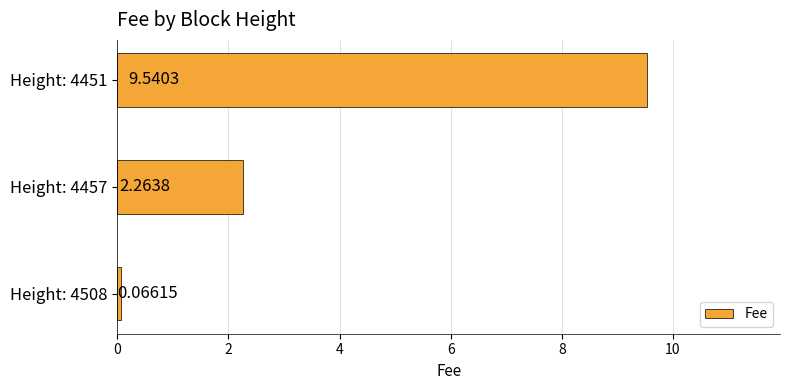

What is the ratio of the value at Height: 4451 to the value at Height: 4457?

4.2